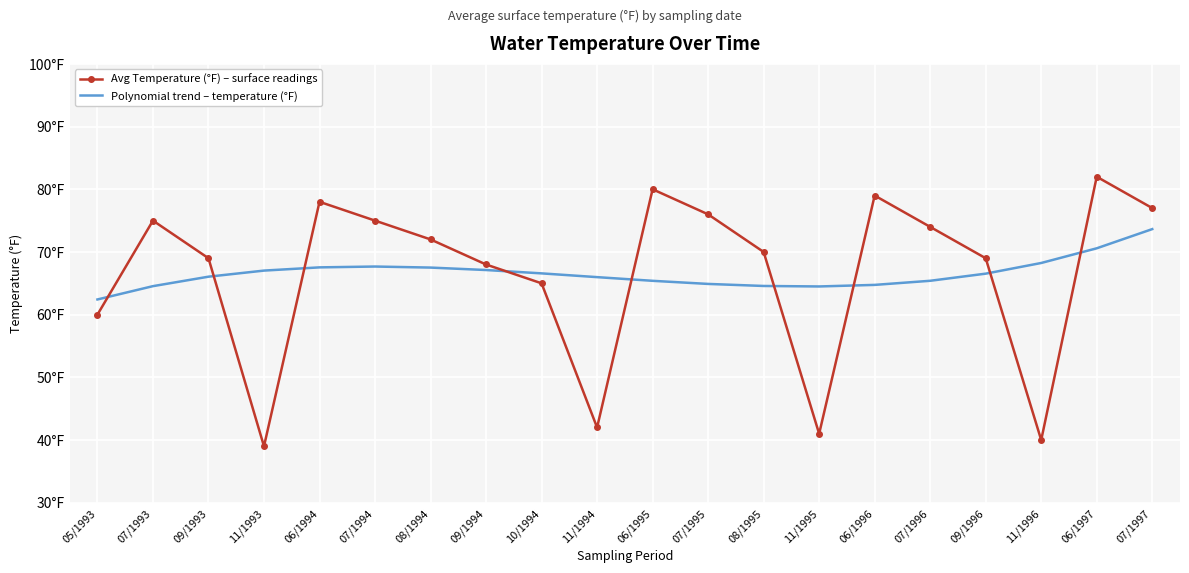

What are all the series names shown in the legend?

Avg Temperature (°F) – surface readings, Polynomial trend – temperature (°F)